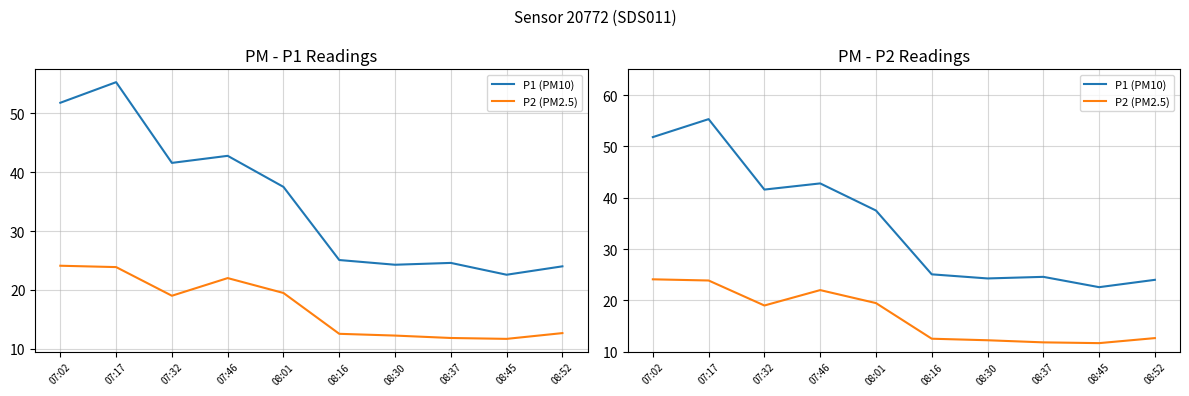

Read the P1 (PM10) value at 08:52.

24.0